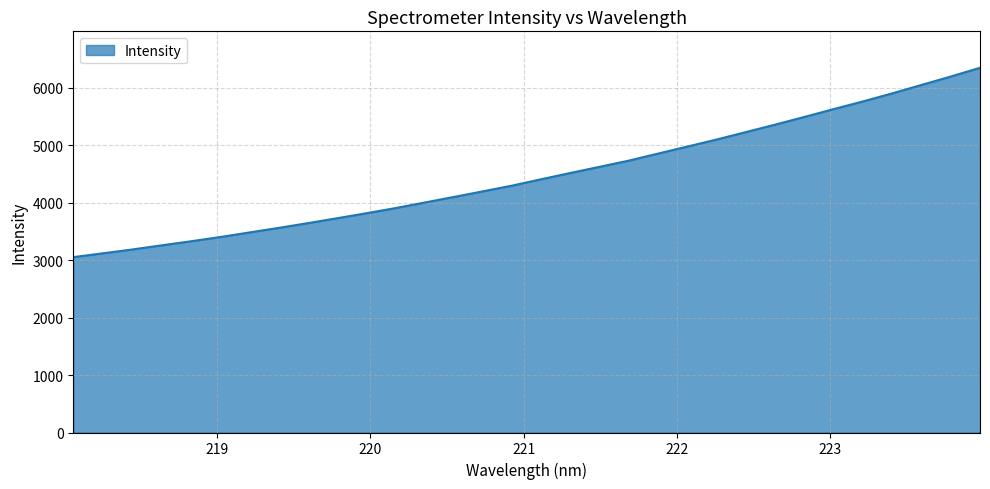

What is the maximum value shown in the chart?

6350.2